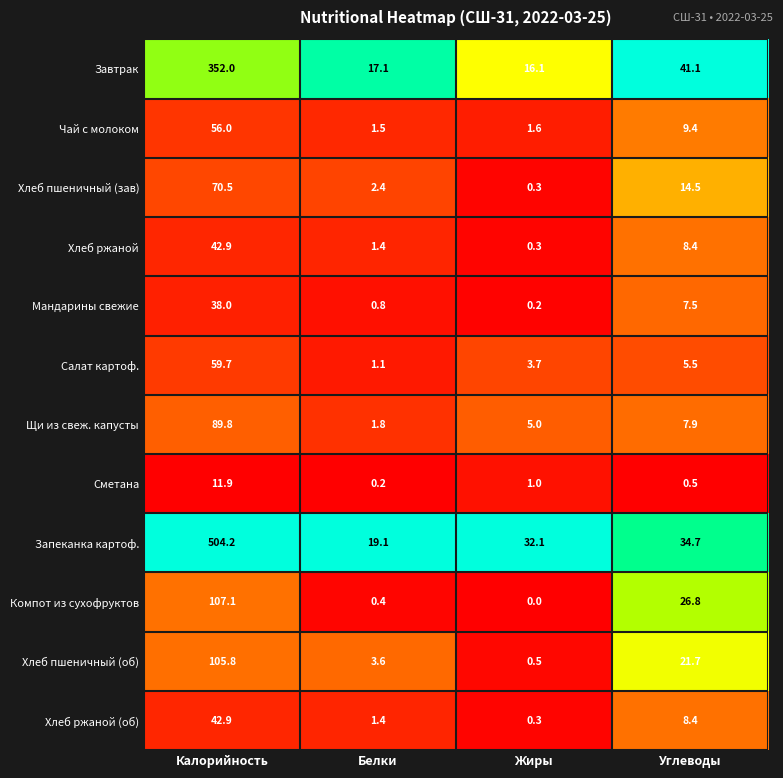

How many categories are shown in the chart?

4